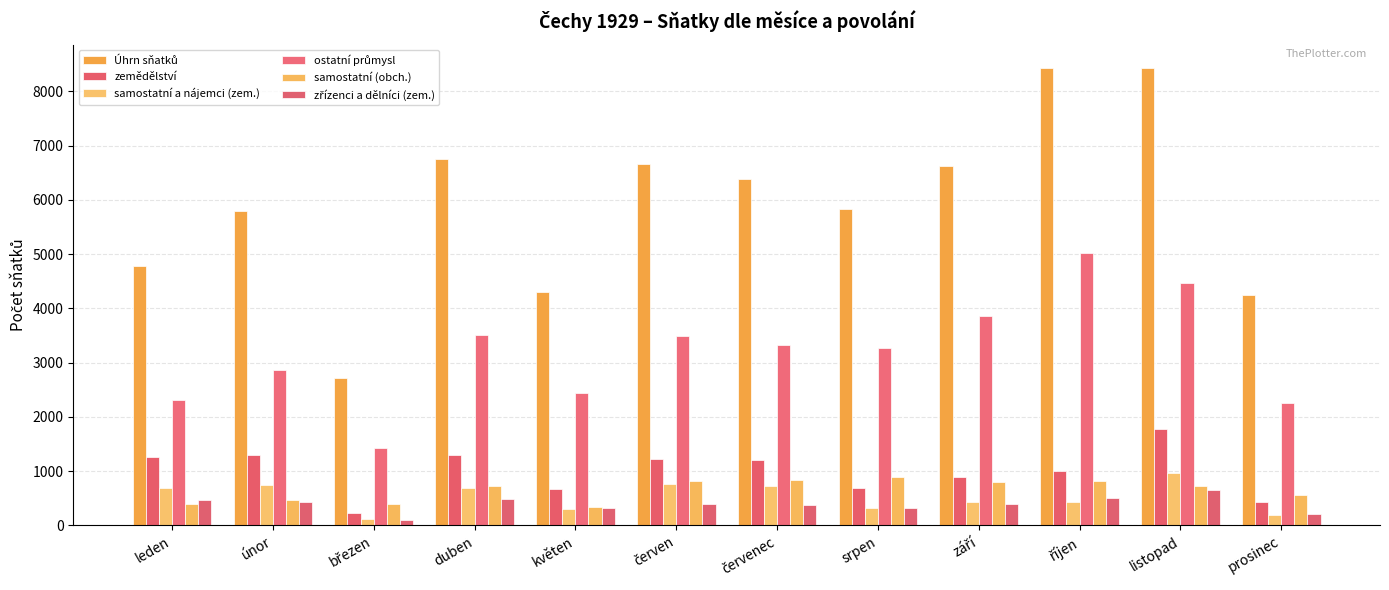

True or false: samostatní (obch.) has a value of 845 at červenec.

True